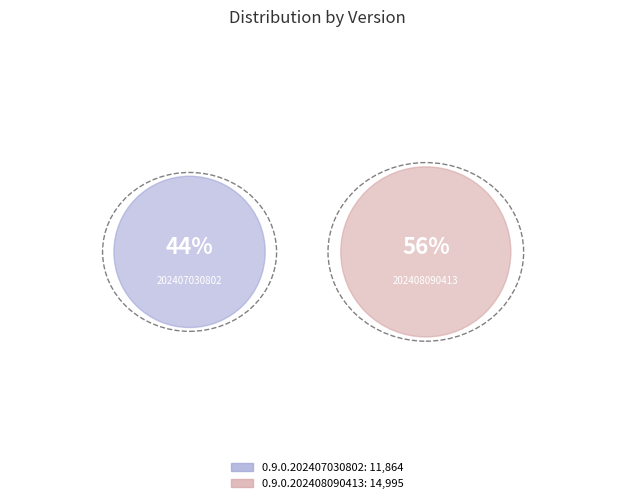

To the nearest percent, what is the difference between the largest and smallest slice percentages?

12%